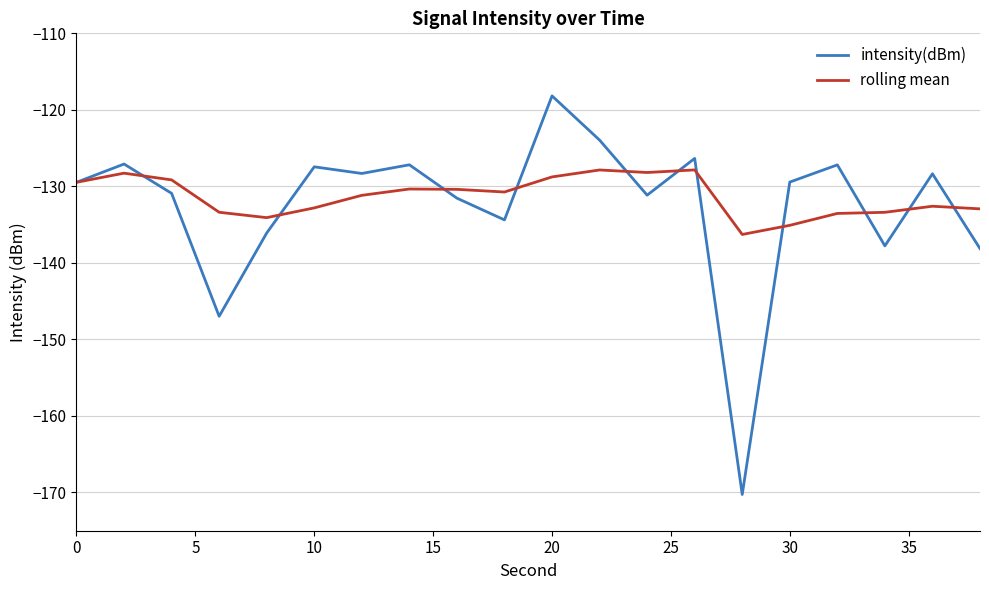

List the series in order of their peak value, lowest first.

rolling mean, intensity(dBm)